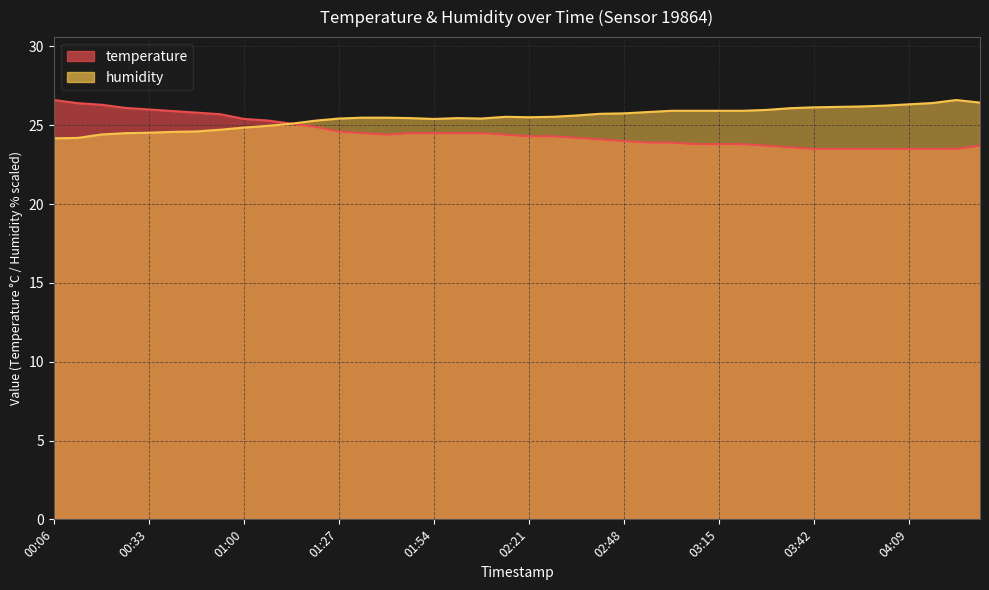

What is the label of the 27th point from the right?

01:34